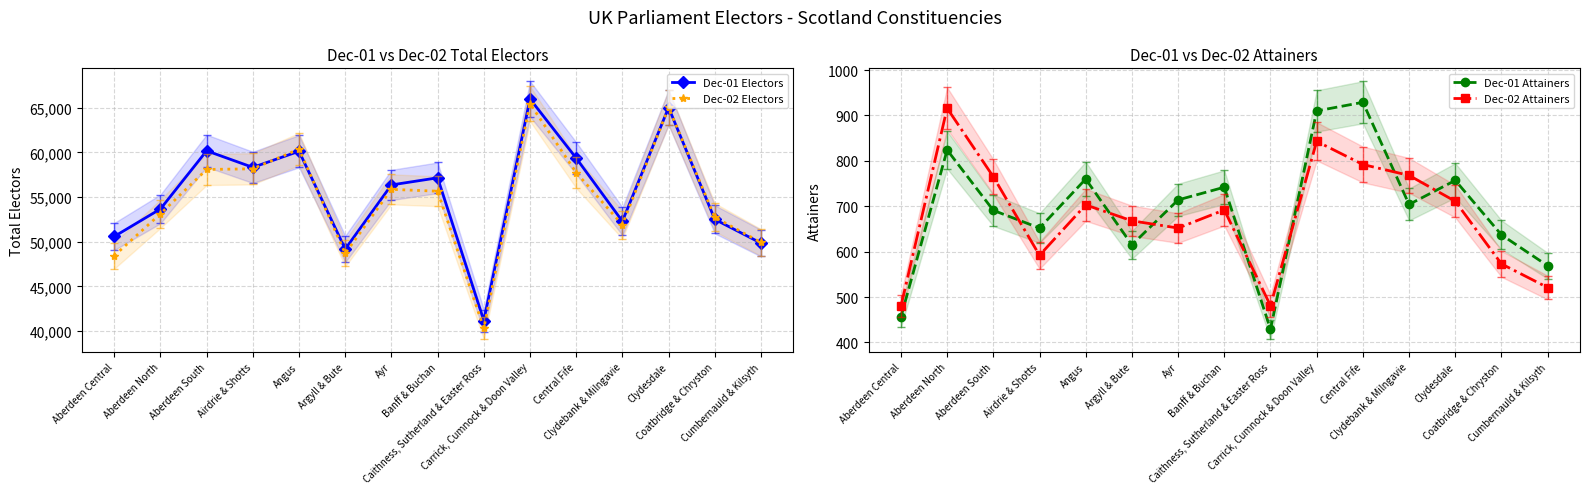

The value of Dec-01 Electors at Argyll & Bute is 74110. True or false?

False